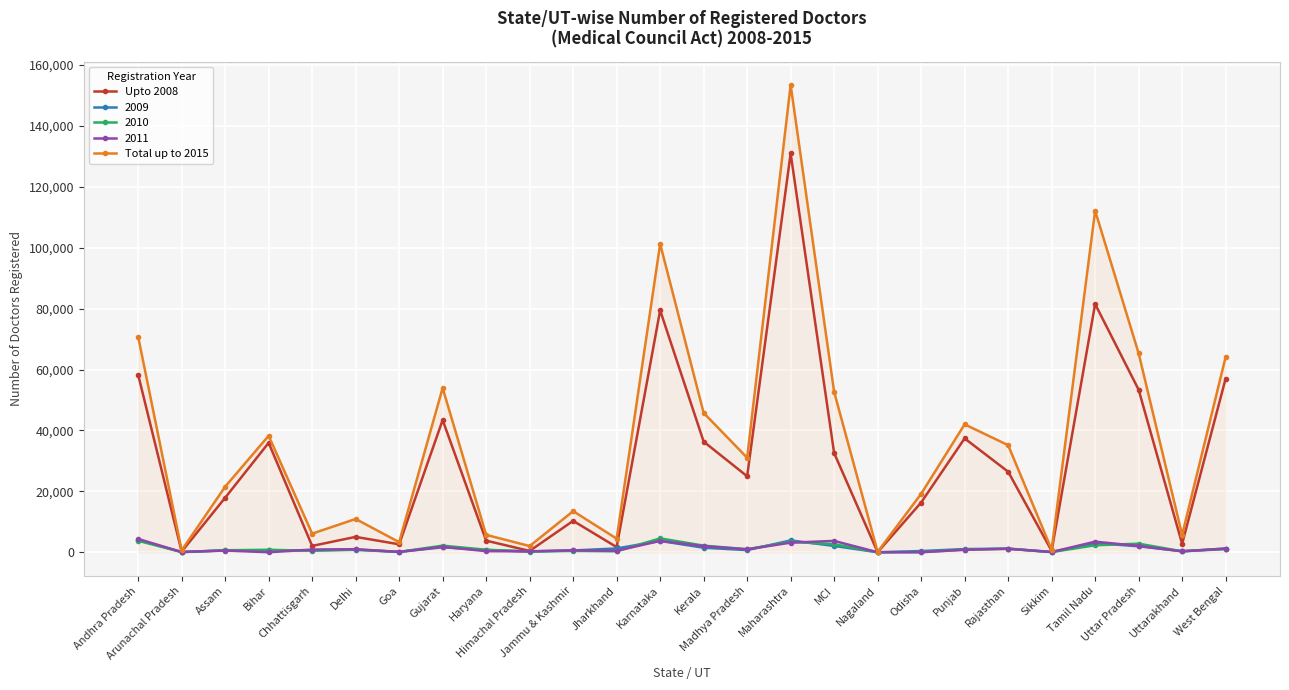

Where is the first local minimum for Total up to 2015?

Arunachal Pradesh